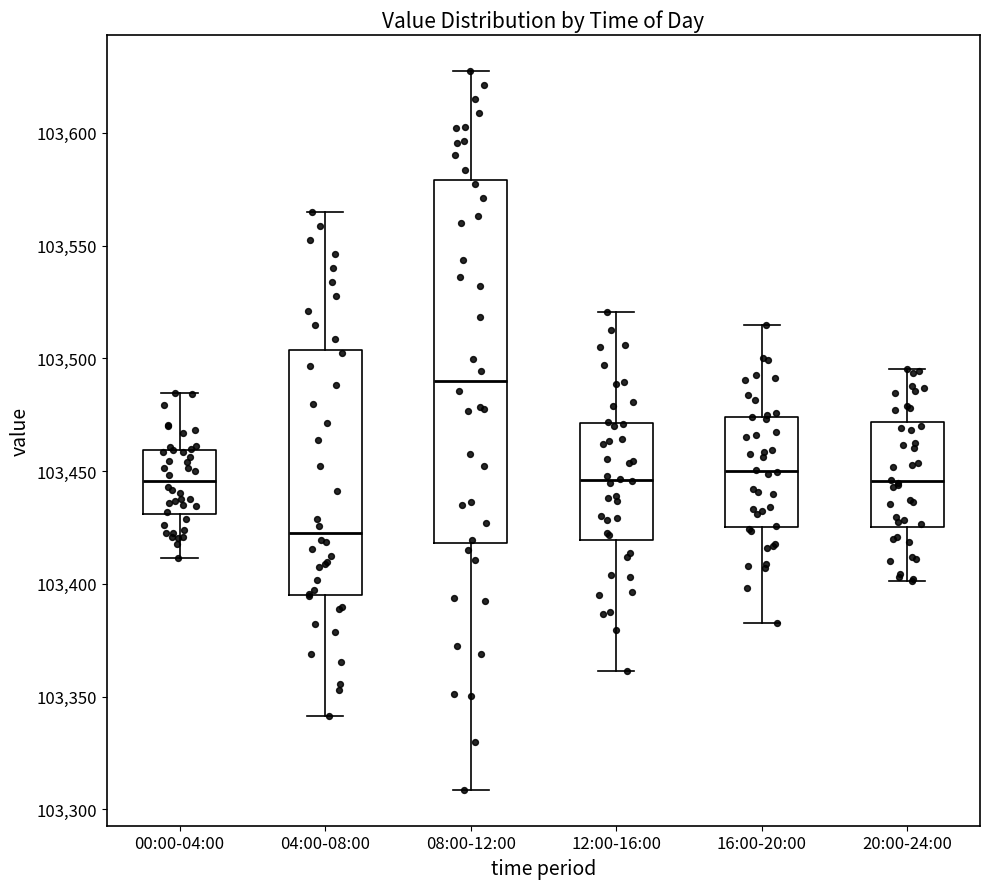

Reading left to right, transcribe this box plot: for each box, give where its median line is, the range the box spans, and where its two whiskers end, as read against the y-axis. The values are not printed on the chart, so give them approximately, as read against the axis.

00:00-04:00: median 103445, box 103430 to 103460, whiskers 103410 to 103485
04:00-08:00: median 103425, box 103395 to 103505, whiskers 103340 to 103565
08:00-12:00: median 103490, box 103420 to 103580, whiskers 103310 to 103625
12:00-16:00: median 103445, box 103420 to 103470, whiskers 103360 to 103520
16:00-20:00: median 103450, box 103425 to 103475, whiskers 103385 to 103515
20:00-24:00: median 103445, box 103425 to 103470, whiskers 103400 to 103495